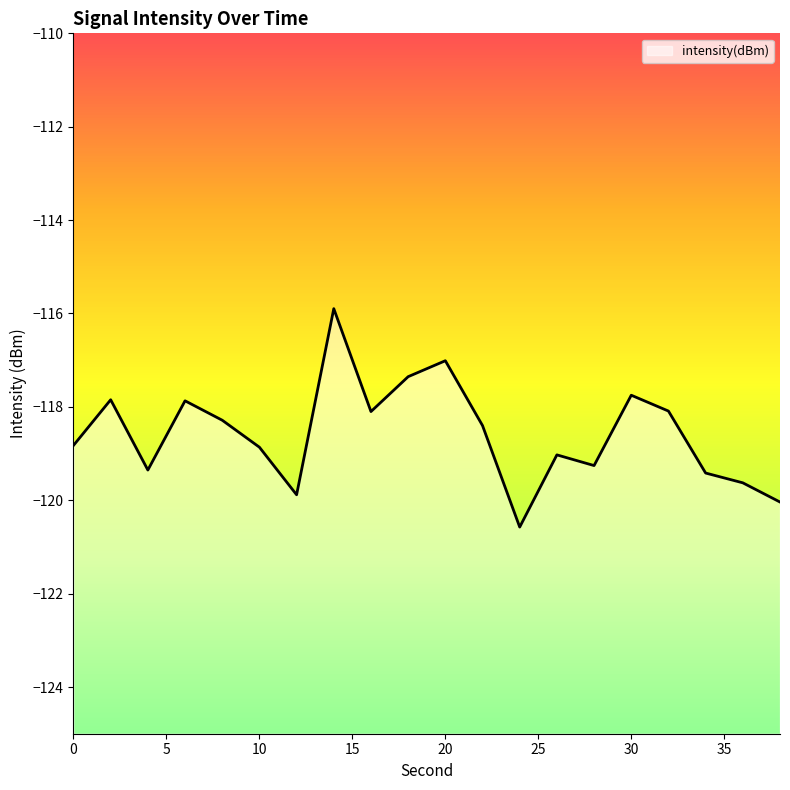

Which has a higher value, 36 or 18?

18